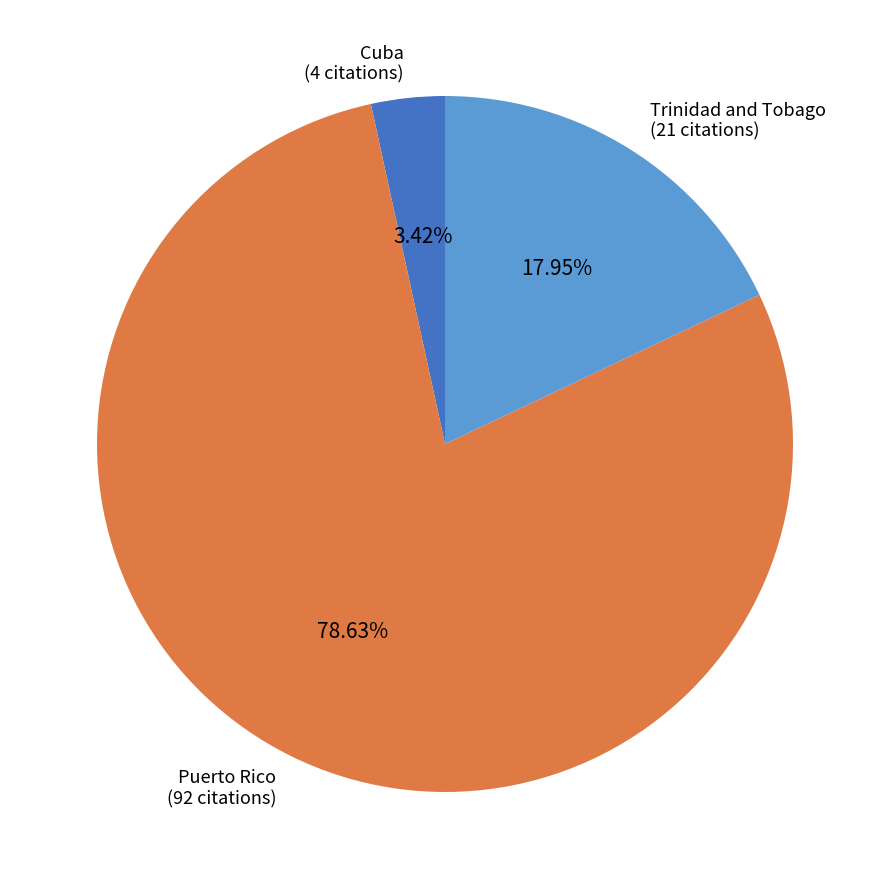

Does any single category account for the majority?

Yes